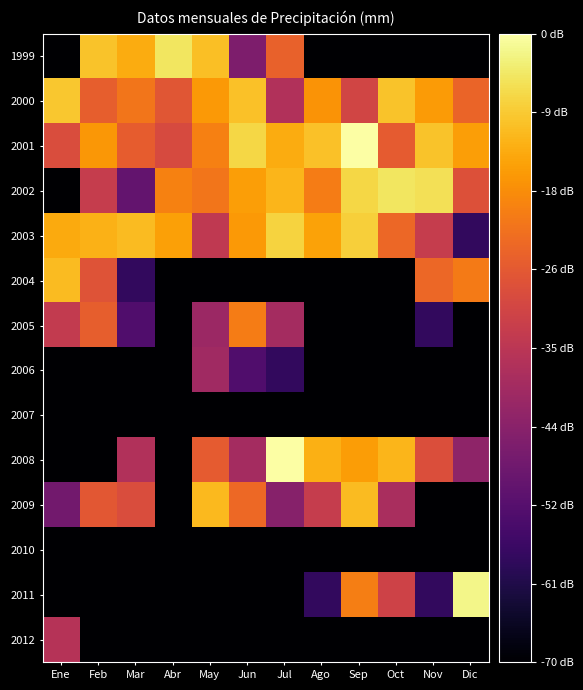

Between Jun and Ago, which is larger?

Jun